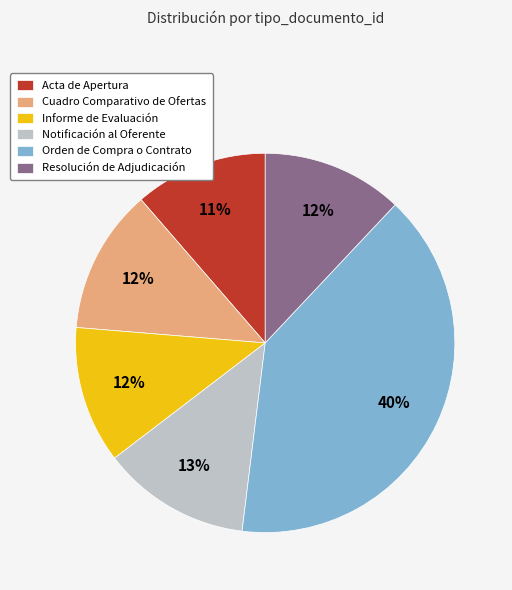

Approximately how many times larger is the value at Notificación al Oferente compared to Informe de Evaluación?

1.1